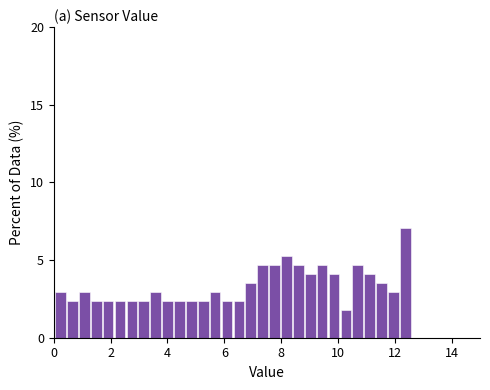

Read against the x-axis, roughly where is the centre of the tallest bar?

12.4